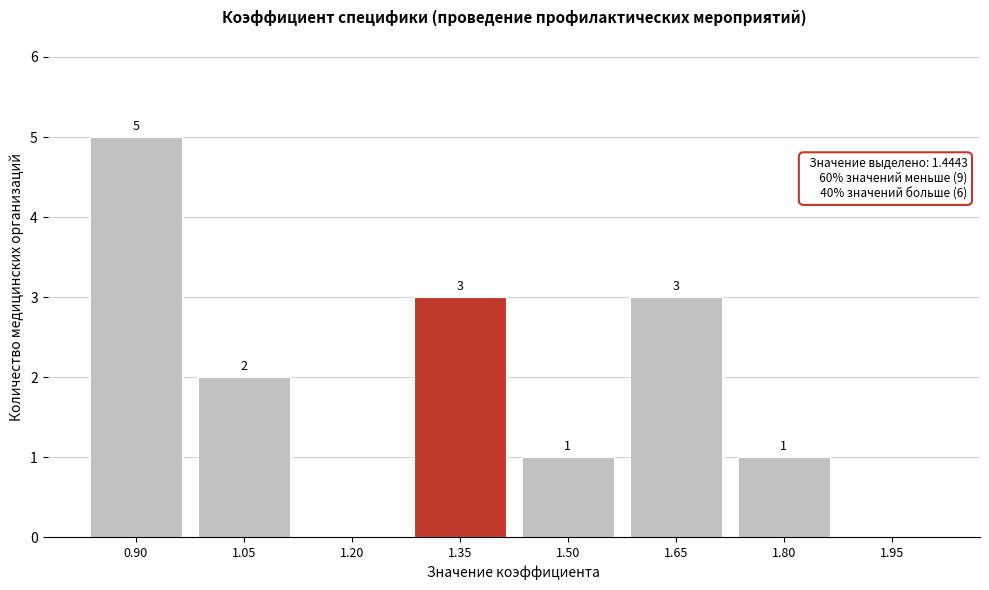

Reading right to left, what are all the values shown in this chart?

1.95=0	1.80=1	1.65=3	1.50=1	1.35=3	1.20=0	1.05=2	0.90=5